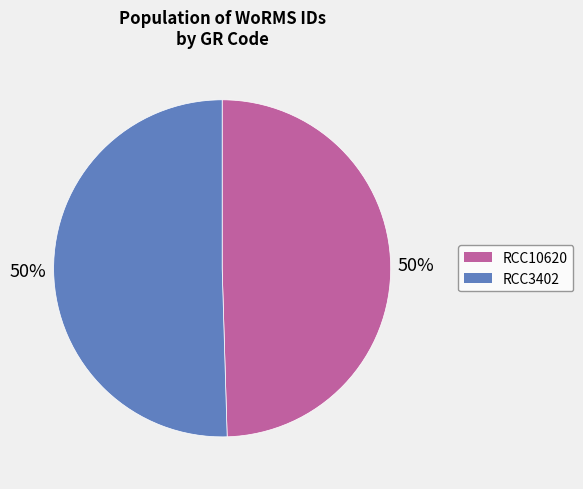

How many segments does this pie chart have?

2